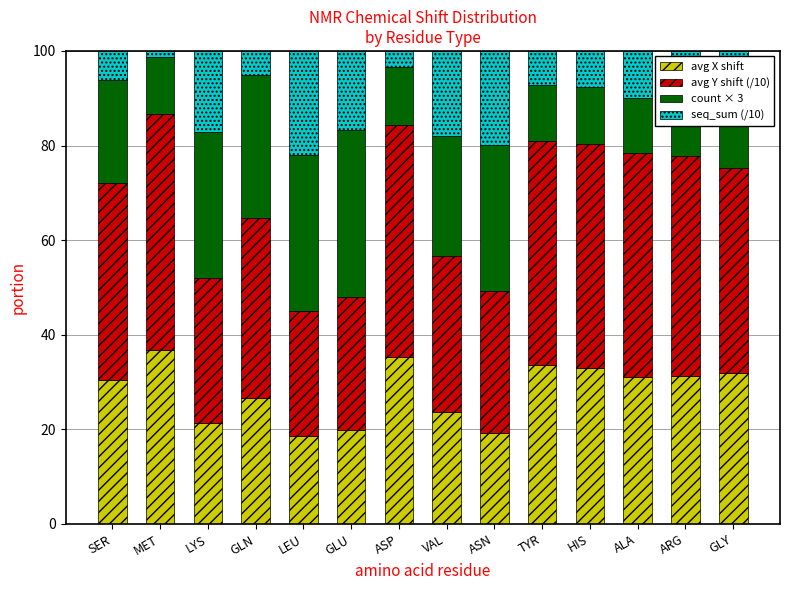

How many distinct data groups are displayed?

4